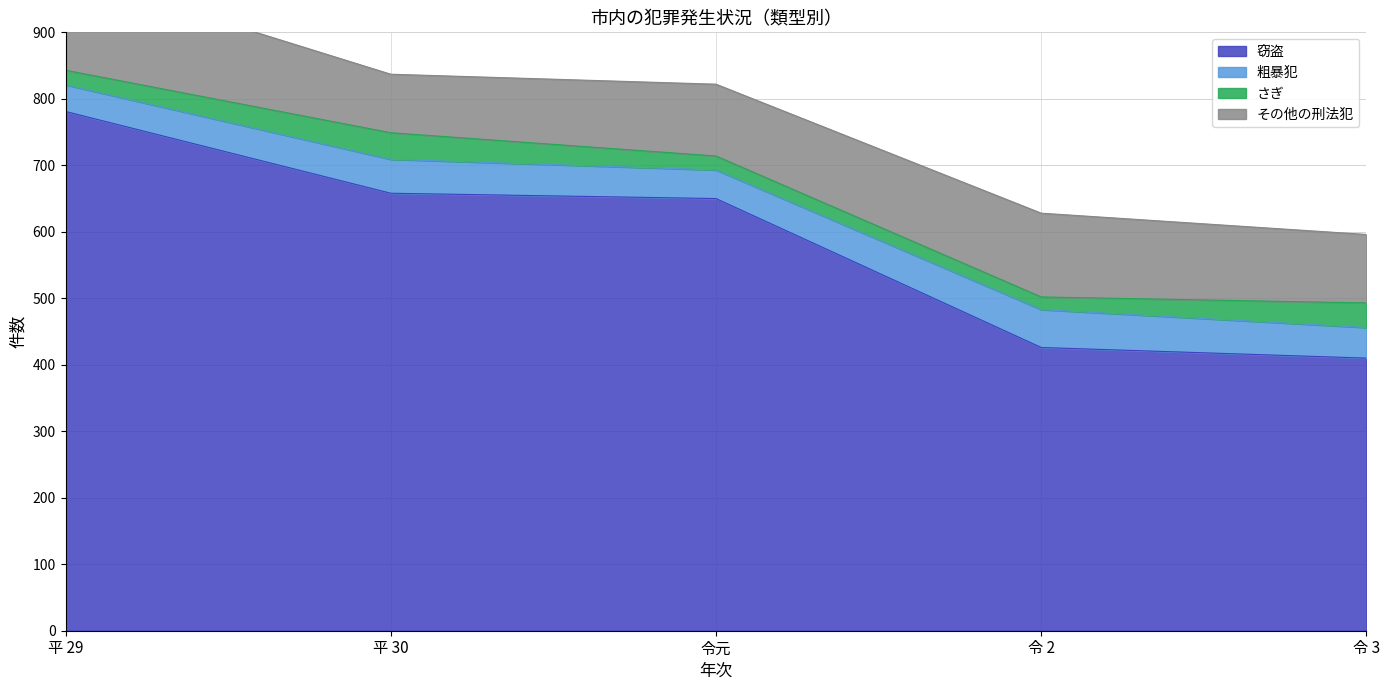

Reading left to right, list all the values displayed in this chart.

窃盗: 平 29=781	平 30=658	令元=650	令 2=426	令 3=410
粗暴犯: 平 29=40	平 30=51	令元=43	令 2=57	令 3=46
さぎ: 平 29=22	平 30=40	令元=21	令 2=19	令 3=37
その他の刑法犯: 平 29=146	平 30=88	令元=108	令 2=126	令 3=103